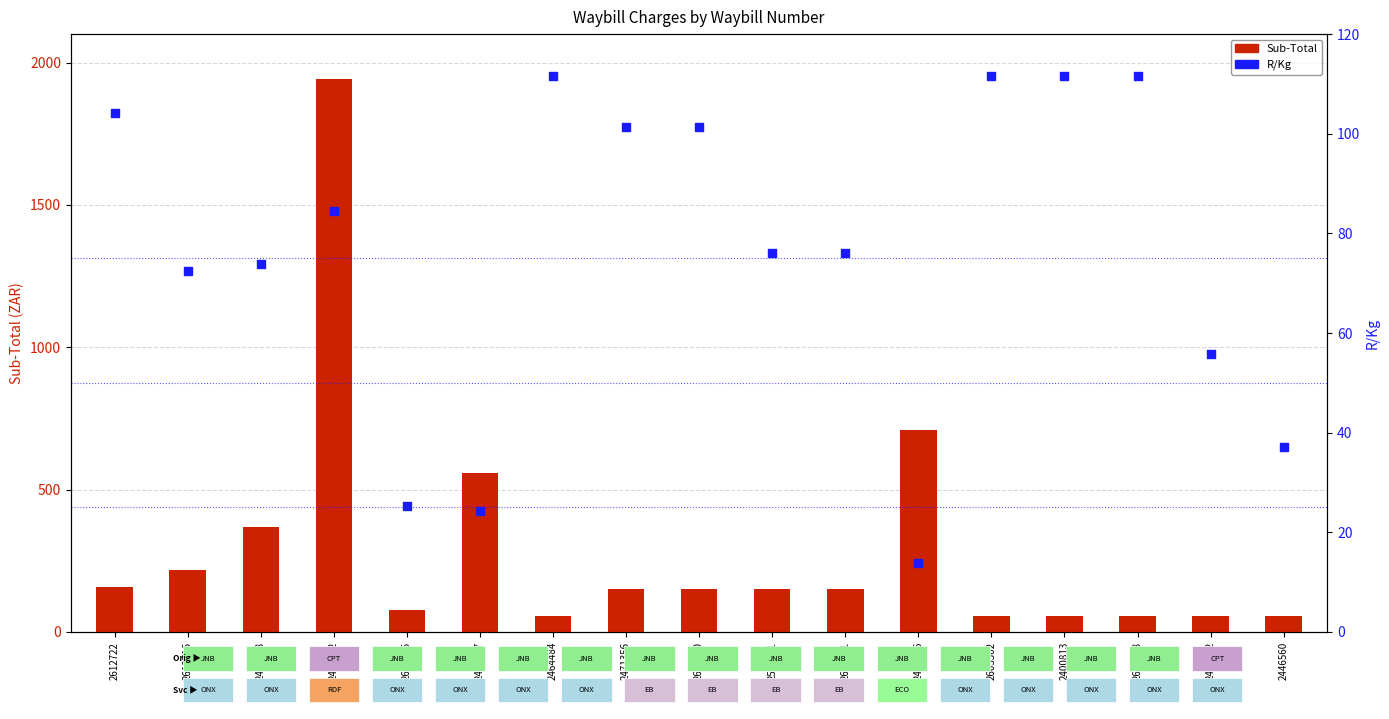

Which series has the largest total across all categories?

Sub-Total